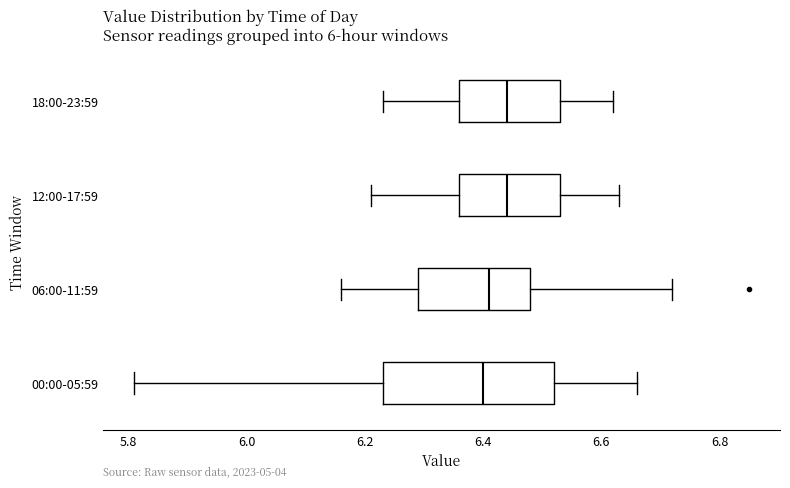

Reading bottom to top, transcribe this box plot: for each box, give where its median line is, the range the box spans, and where its two whiskers end, as read against the x-axis. The values are not printed on the chart, so give them approximately, as read against the axis.

00:00-05:59: median 6.40, box 6.24 to 6.52, whiskers 5.82 to 6.66
06:00-11:59: median 6.42, box 6.30 to 6.48, whiskers 6.16 to 6.72
12:00-17:59: median 6.44, box 6.36 to 6.54, whiskers 6.22 to 6.64
18:00-23:59: median 6.44, box 6.36 to 6.54, whiskers 6.24 to 6.62